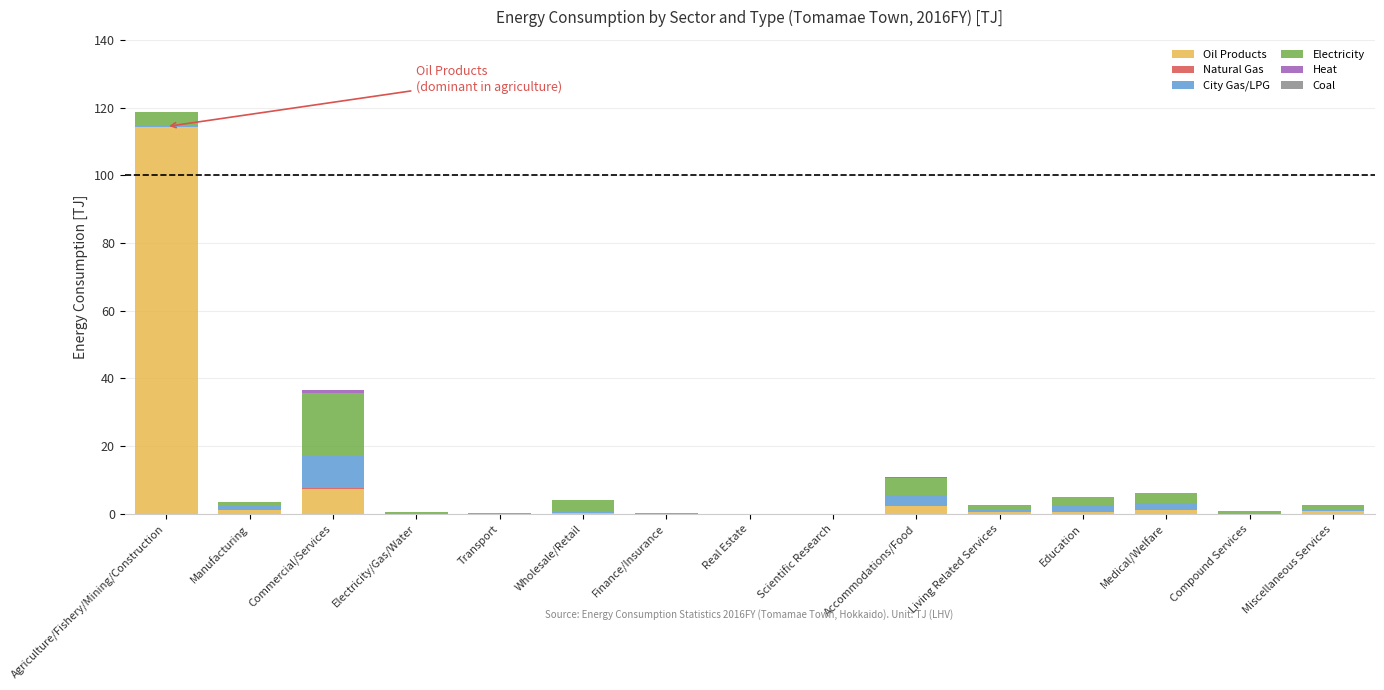

What is the highest value of the Oil Products series?

114.4